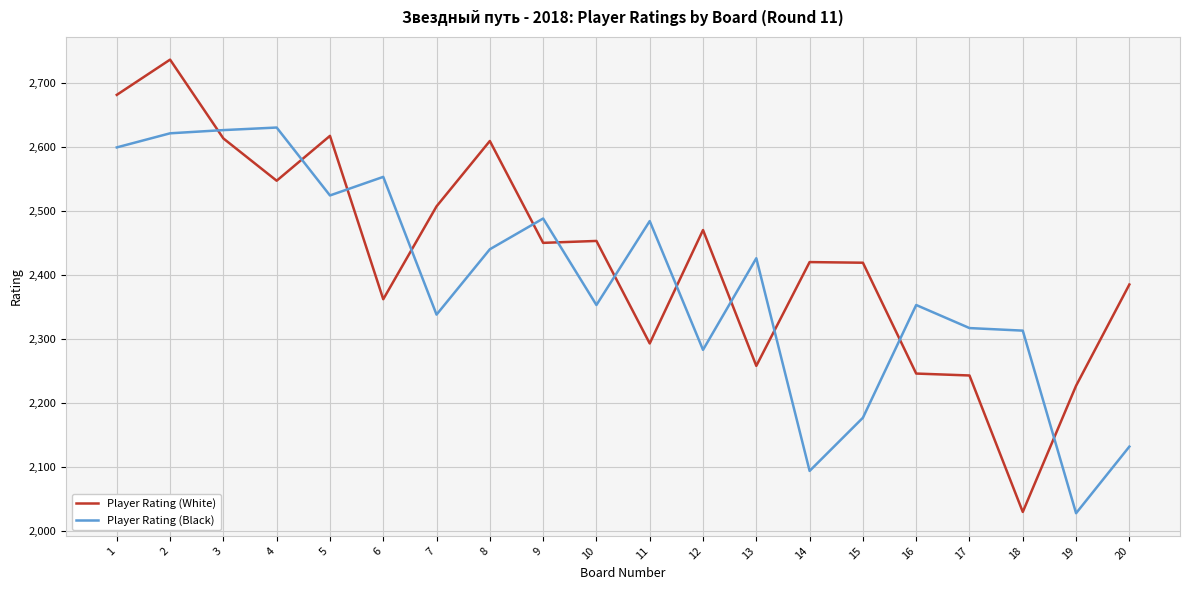

Is it true that Player Rating (White) equals 2609 at 8?

True